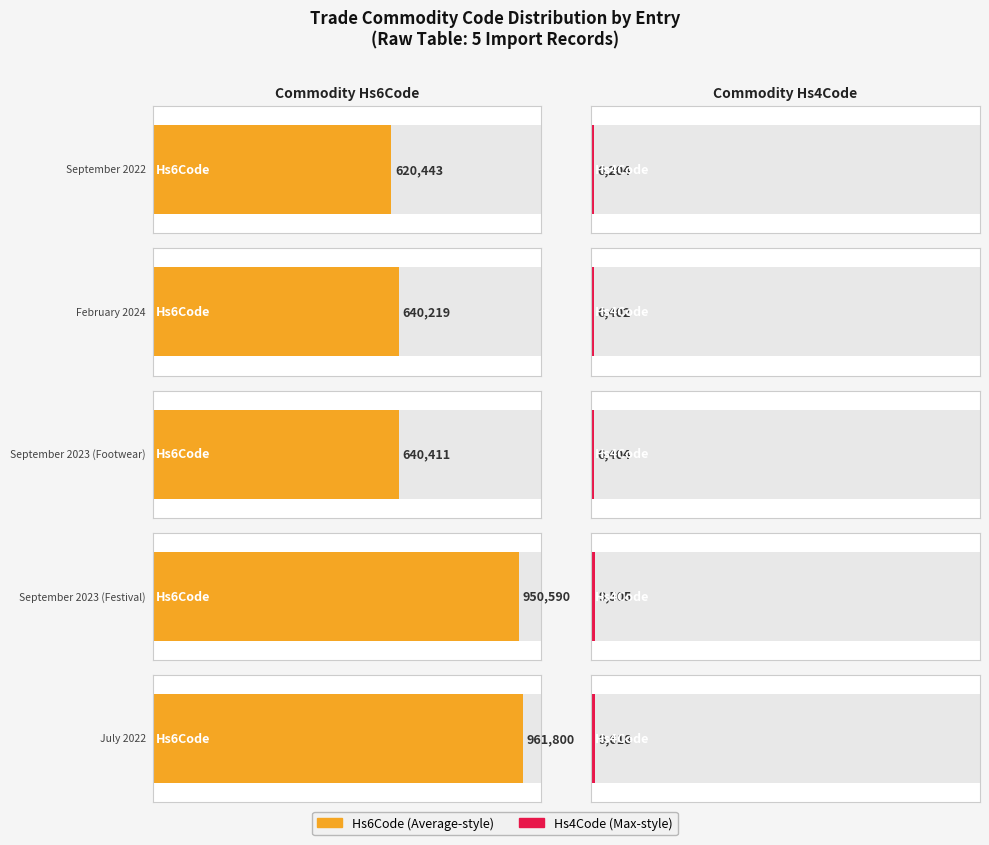

Between September 2022 and September 2023 (Footwear), which series saw the biggest shift?

Commodity_Hs6Code